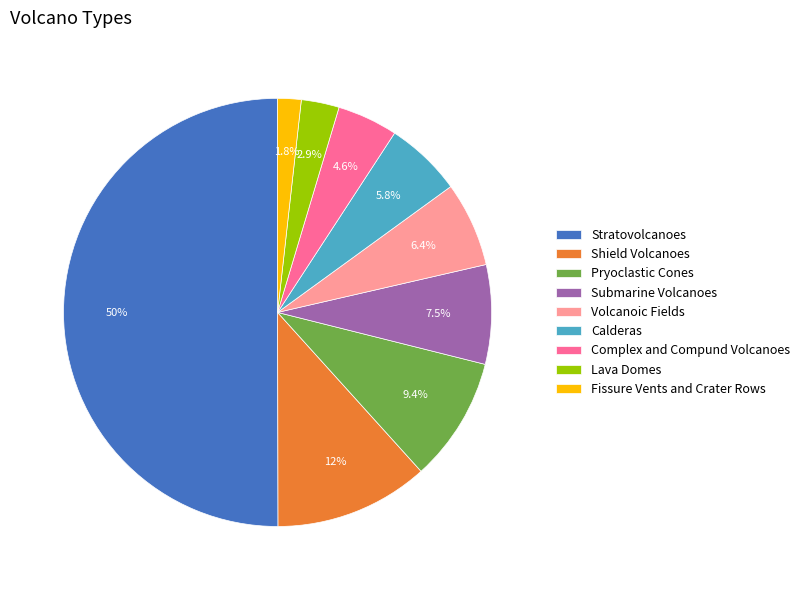

True or false: Volcanoic Fields accounts for 1% of the total.

False